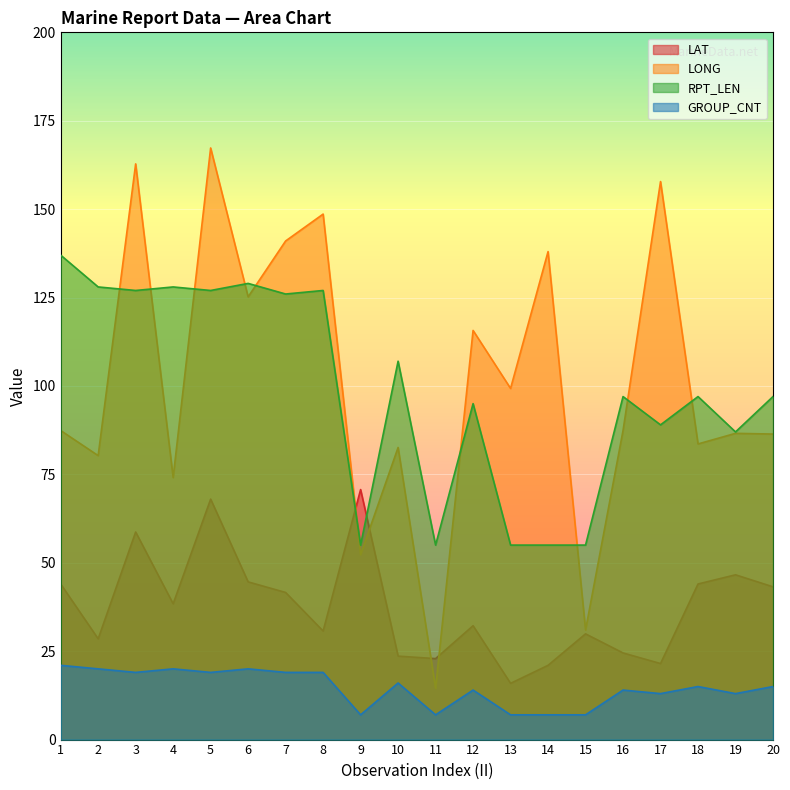

The LONG series shows 86.6 at 19. True or false?

True